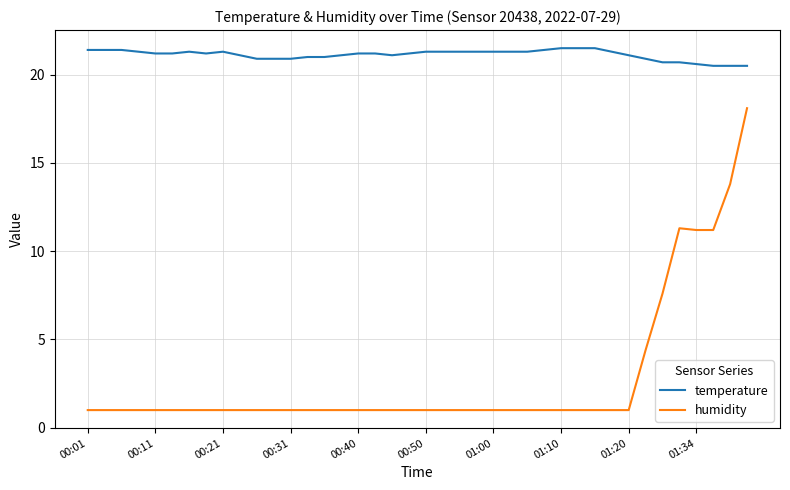

True or false: temperature and humidity cross at least once.

False